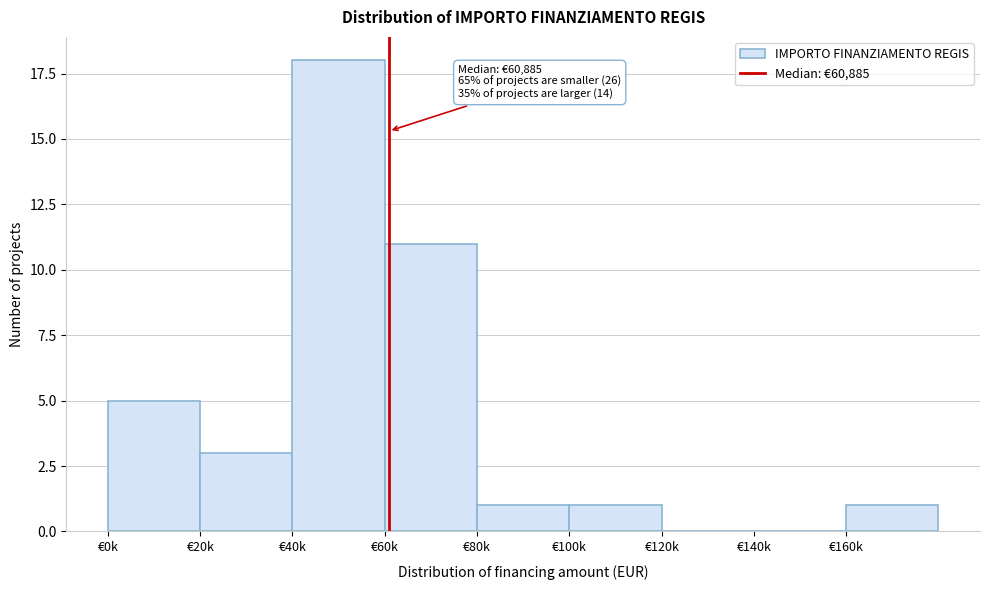

Reading right to left, extract all data points from this chart.

€160k=1	€140k=0	€120k=0	€100k=1	€80k=1	€60k=11	€40k=18	€20k=3	€0k=5